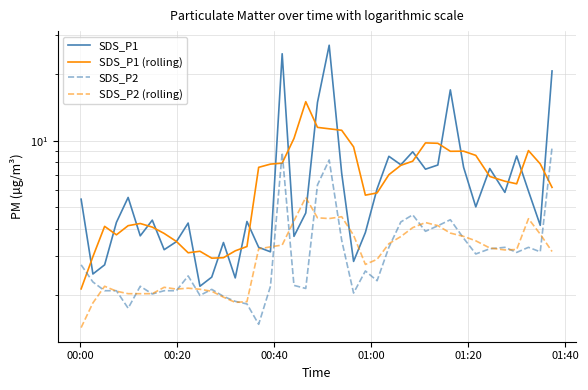

How many data points in SDS_P1 are less than 5?

20